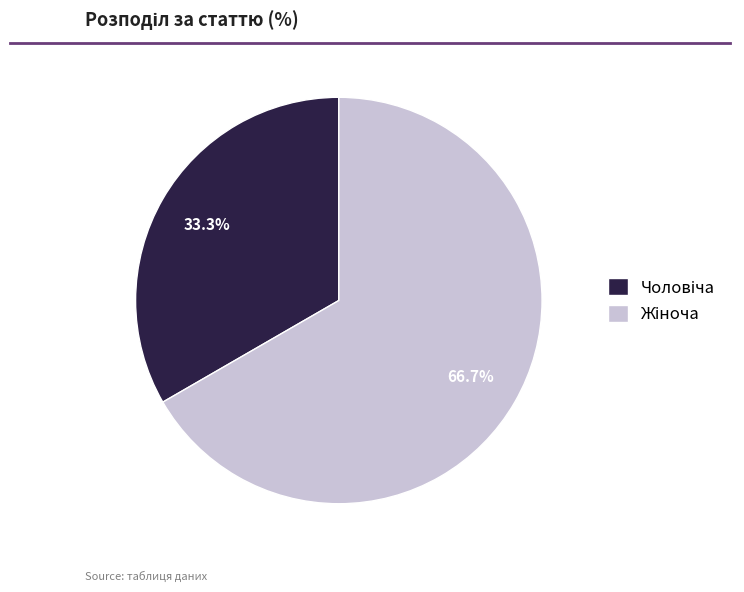

Does any single category account for the majority?

Yes